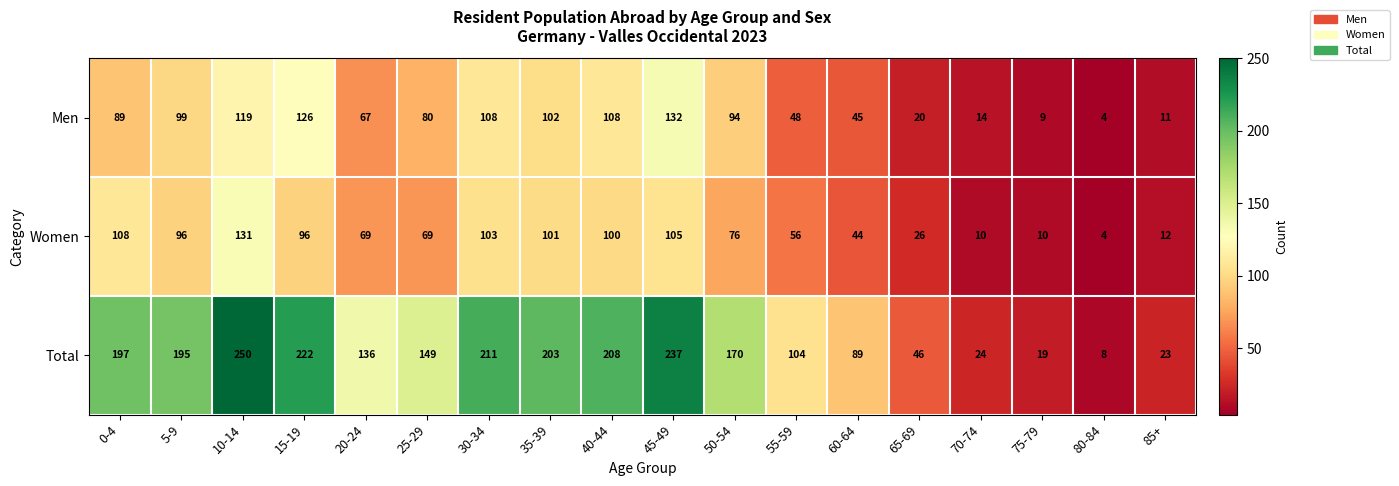

What is the minimum value for Total?

8